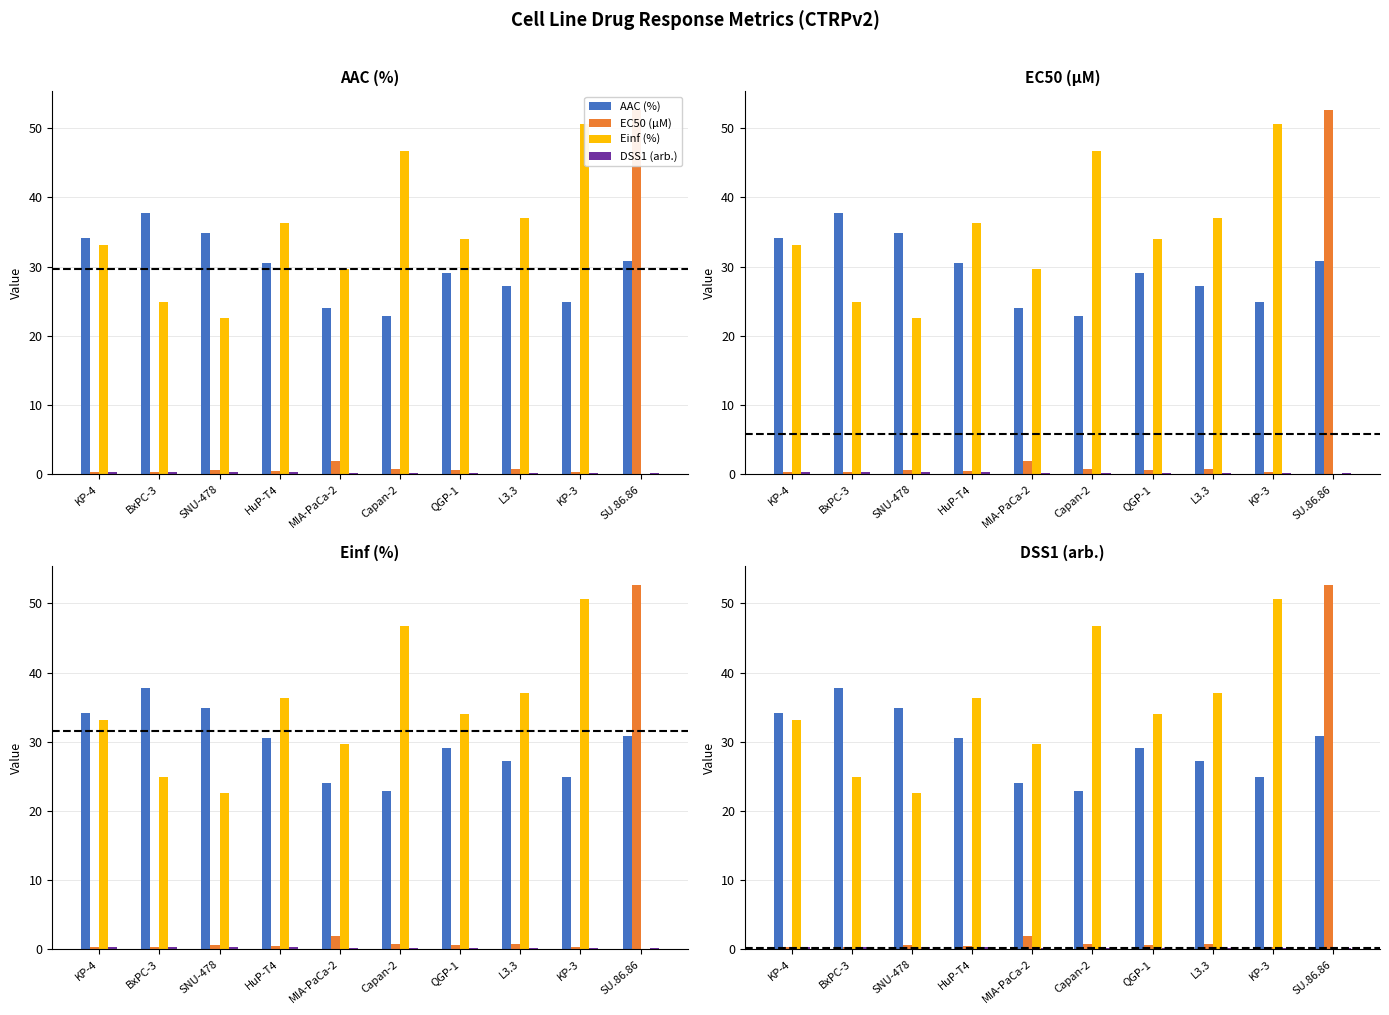

Are the bars horizontal?

No